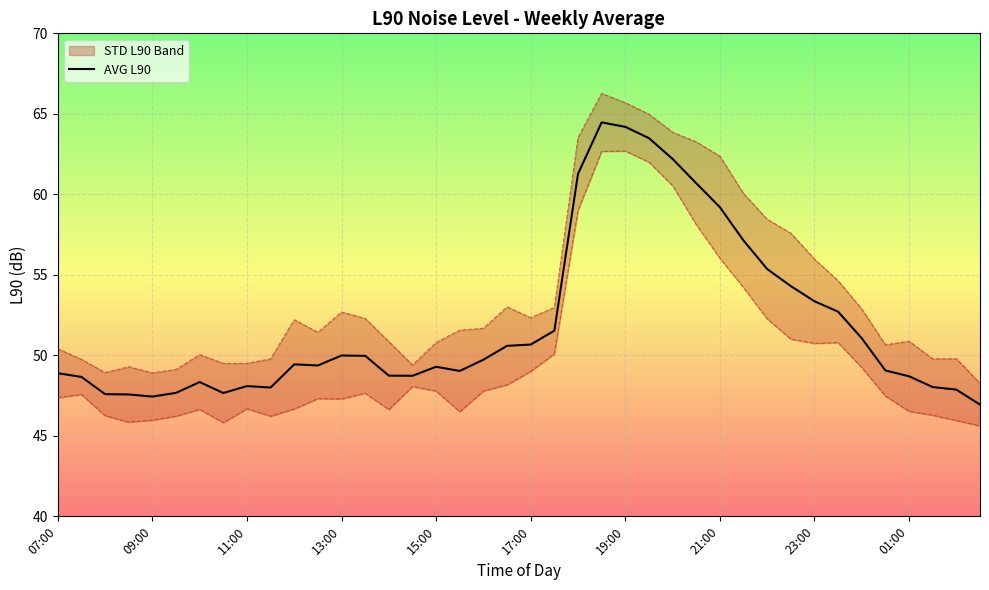

Where does the data first go above 49?

10